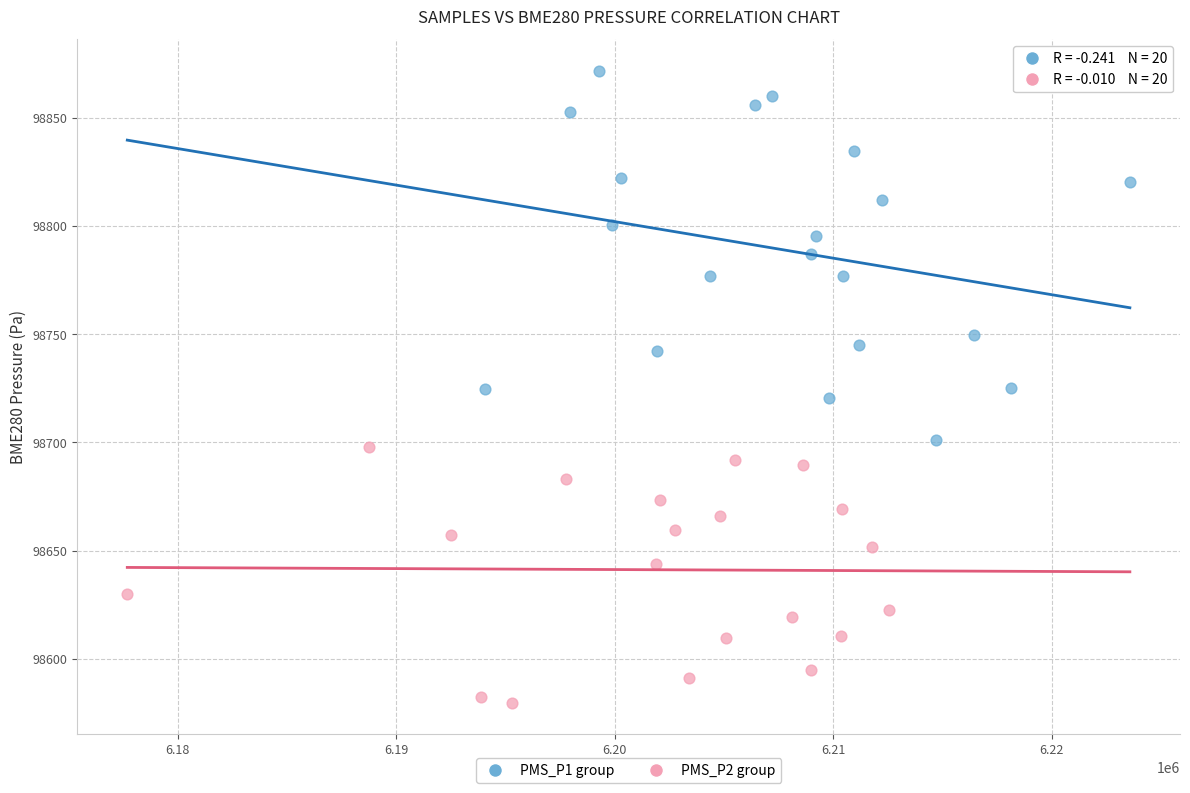

Which series has the widest spread of Y values?

PMS_P1 group